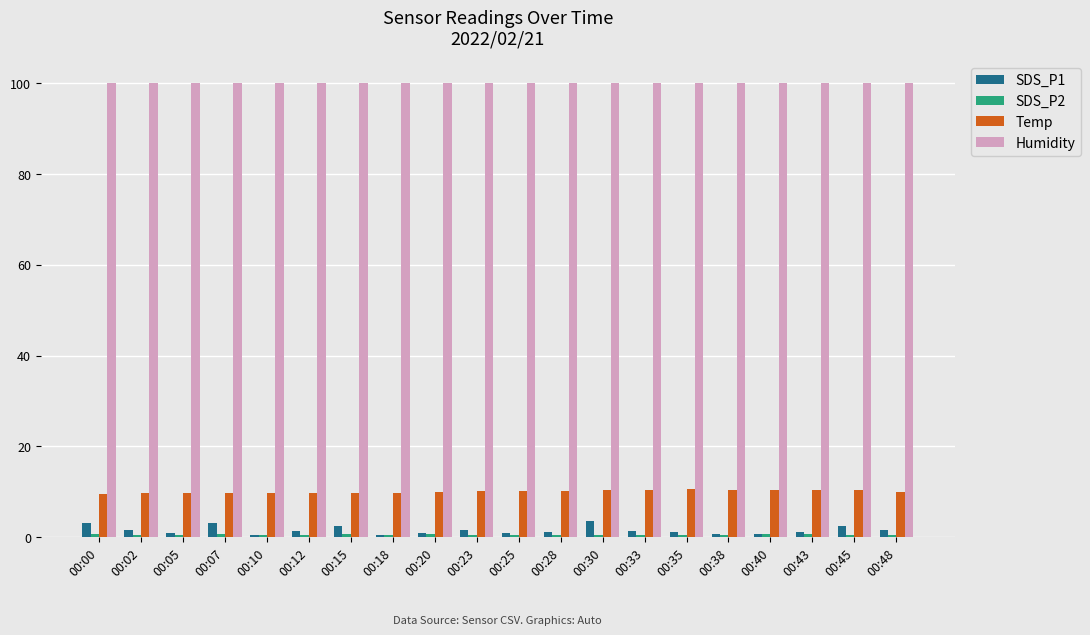

What is the lowest value of the Humidity series?

99.9